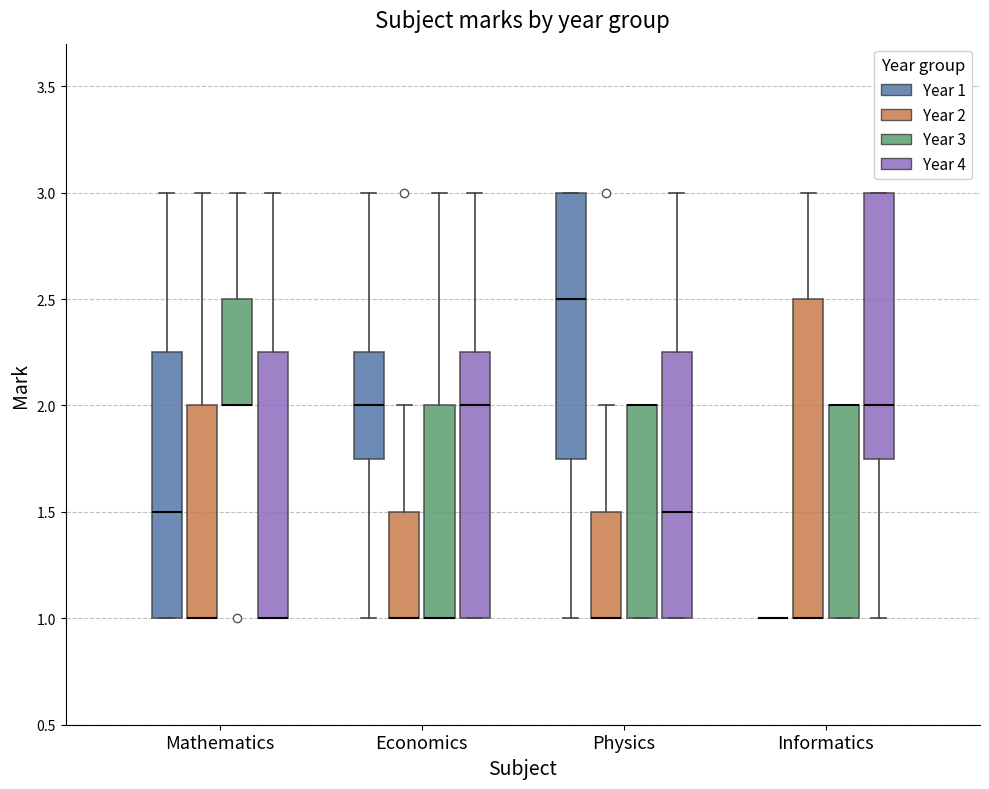

Comparing the boxes themselves (not the whiskers), which one is the tallest?

Informatics (Year 2)